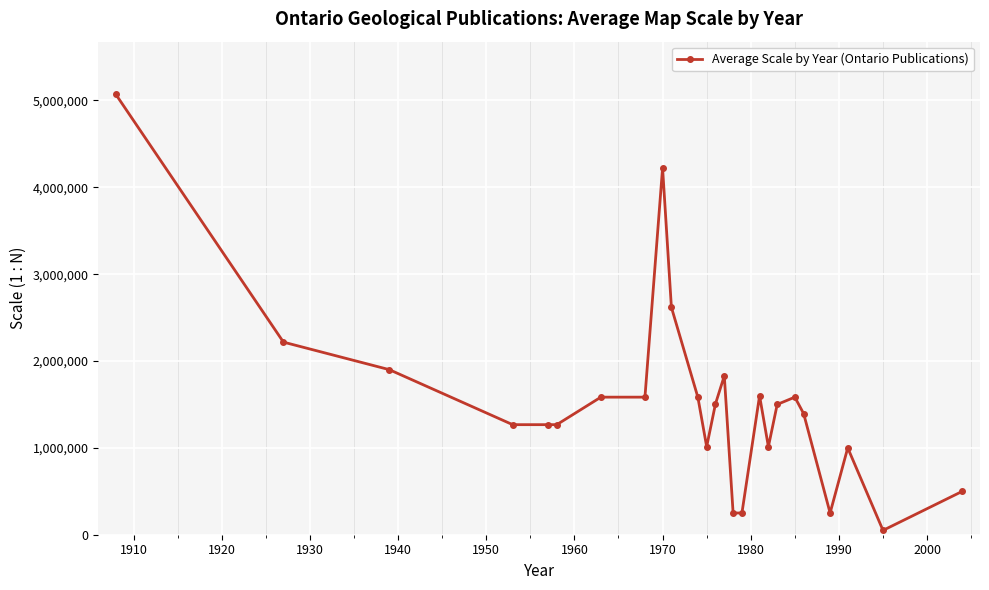

What is the value of the 15th point from the left?

250000.0